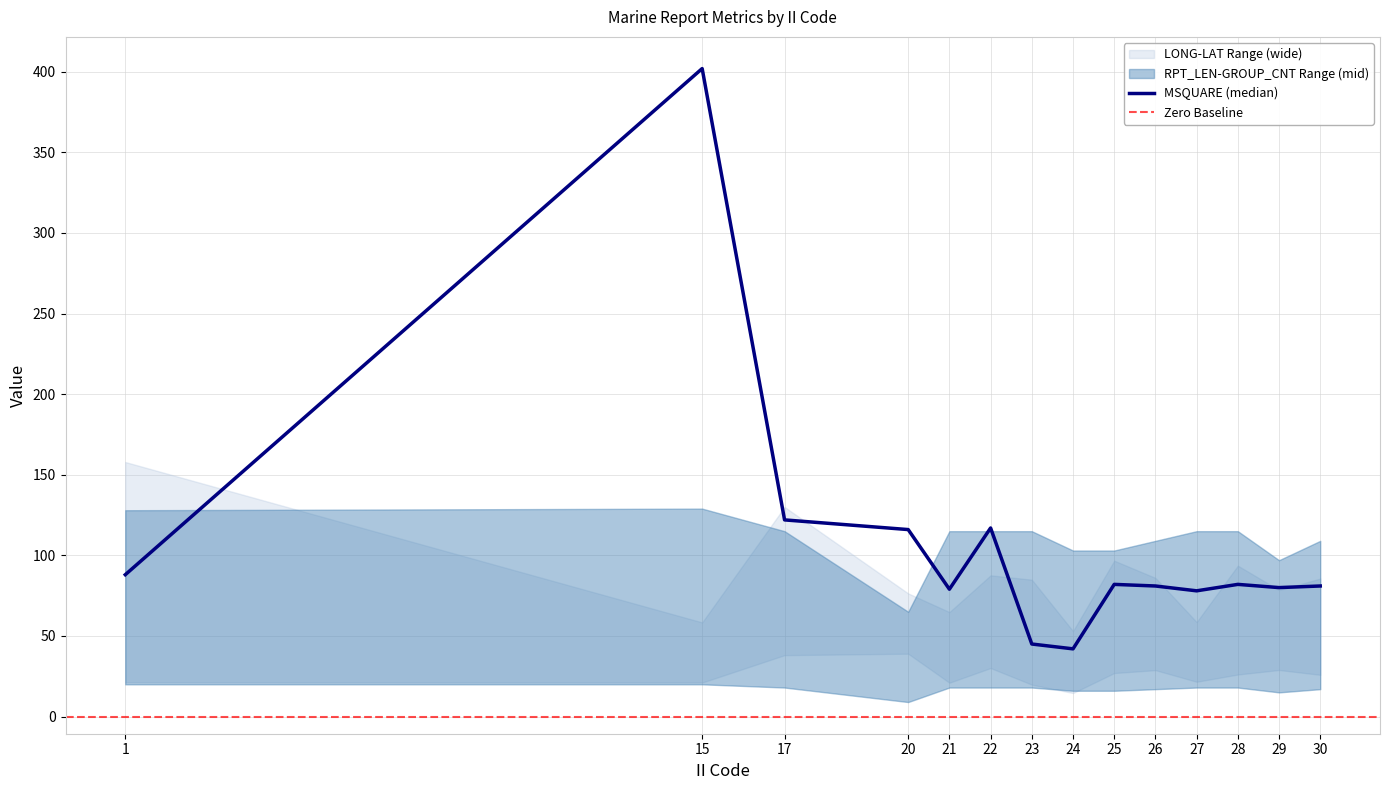

Is this an area chart (filled region under the line)?

No